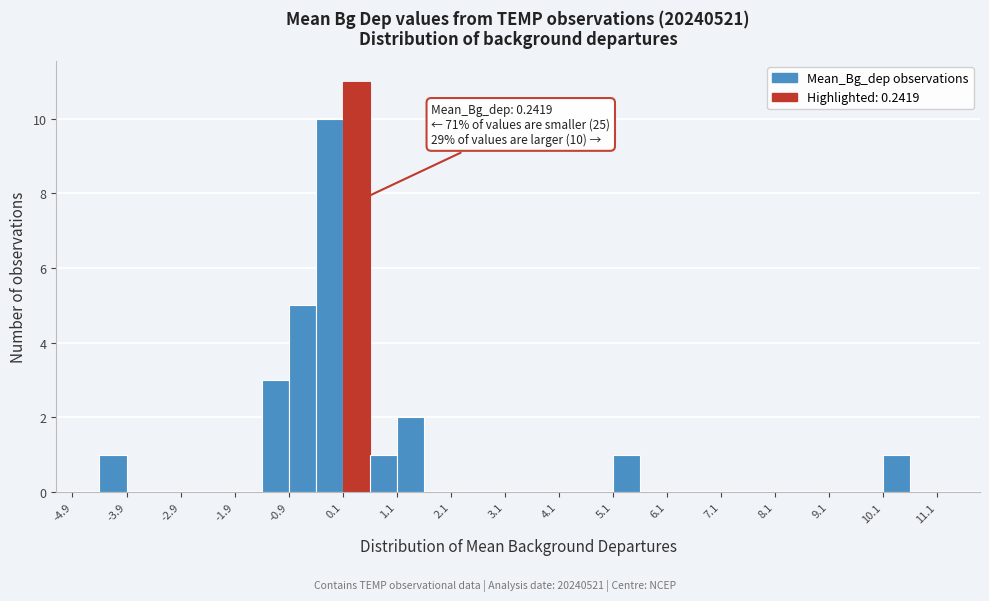

Which range on the x-axis has the tallest bar?

0.1 to 0.6